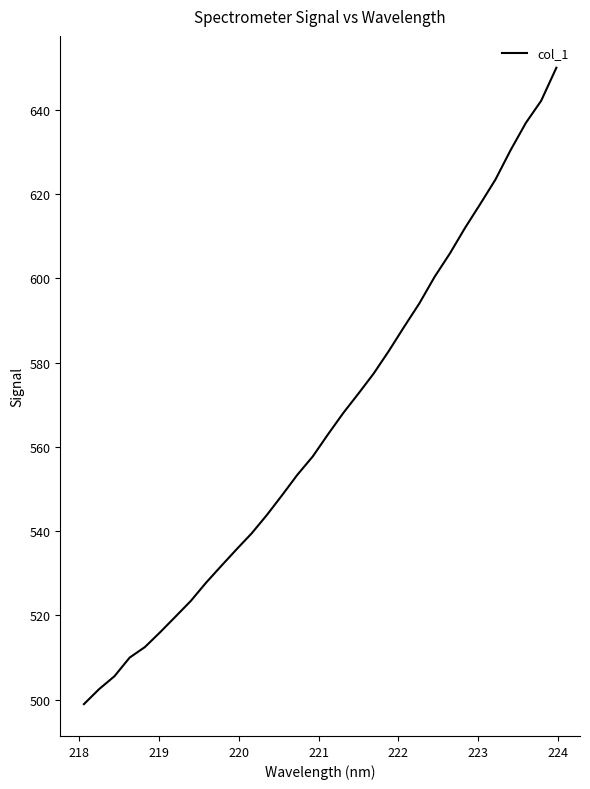

What is the maximum value shown in the chart?

650.0